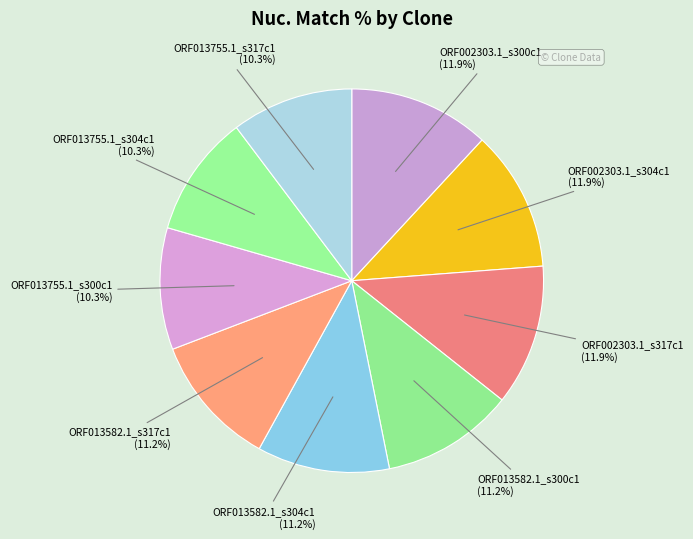

How many segments does this pie chart have?

9